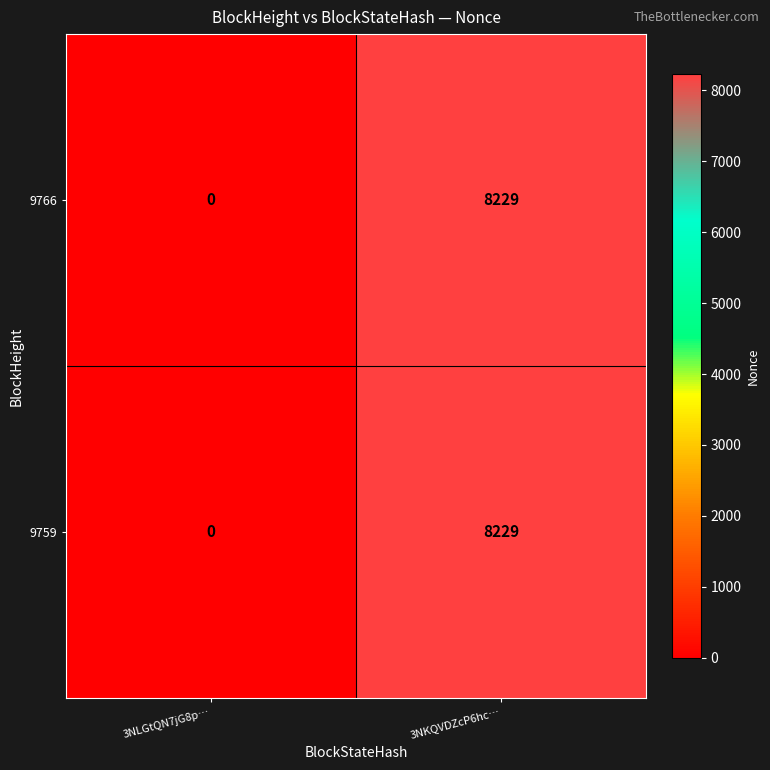

Which category has the lowest value across all series?

3NLGtQN7jG8p…